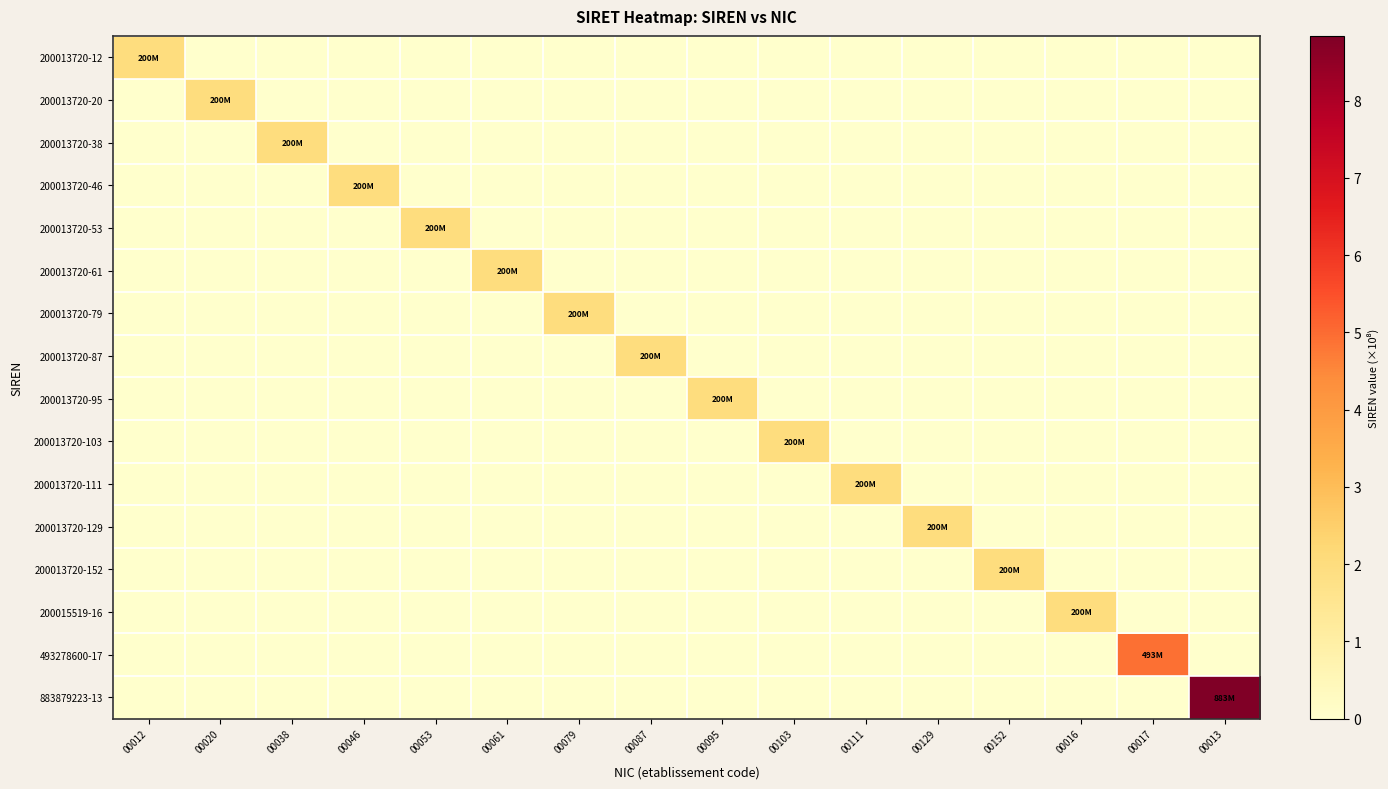

How many series are shown in this chart?

16